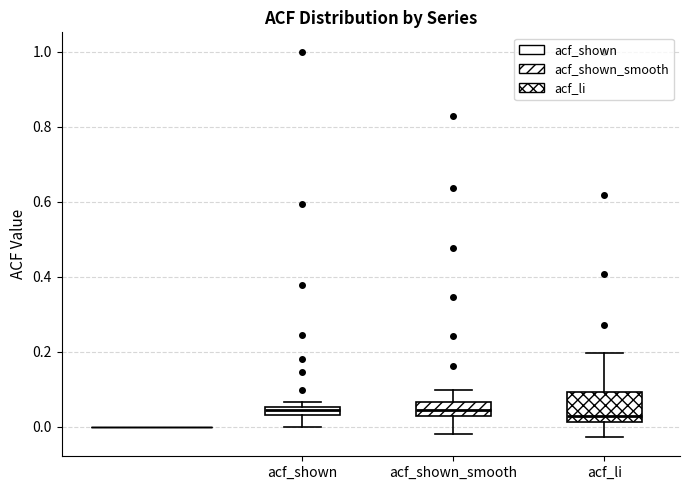

Comparing the boxes themselves (not the whiskers), which one is the tallest?

acf_li